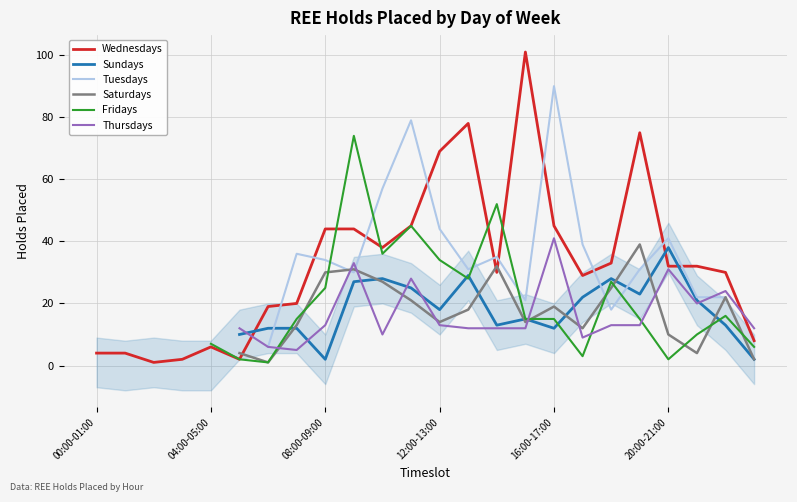

How many values in the Wednesdays series are below 32?

12